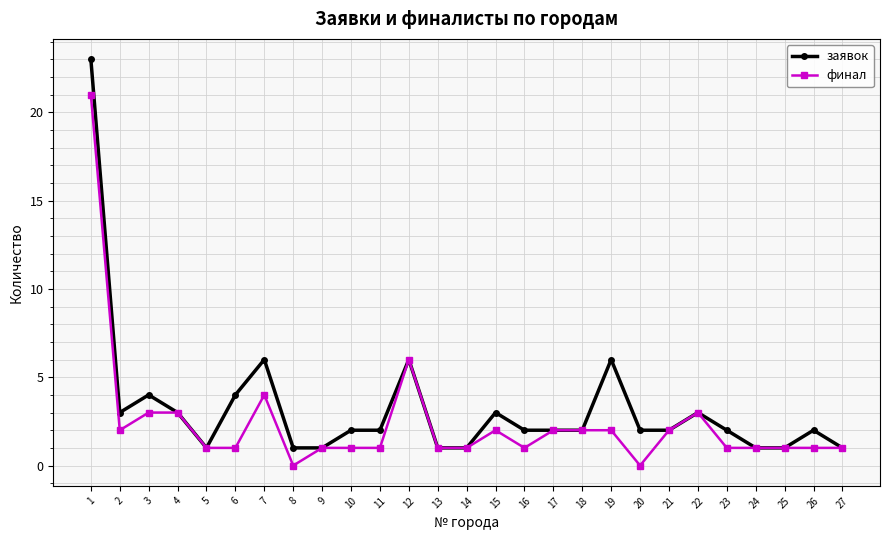

What is the maximum value shown in the chart?

23